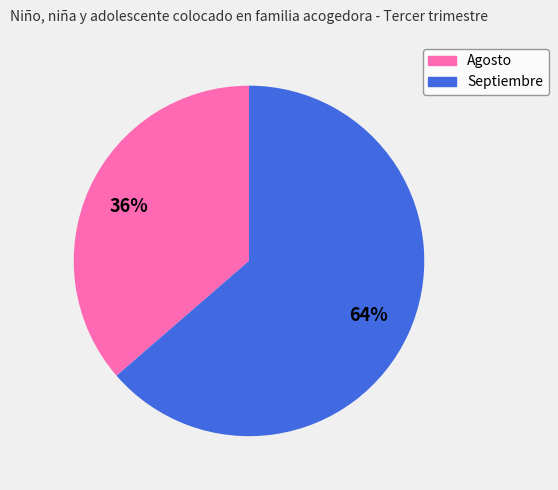

What percentage is the Septiembre slice, to the nearest percent?

64%